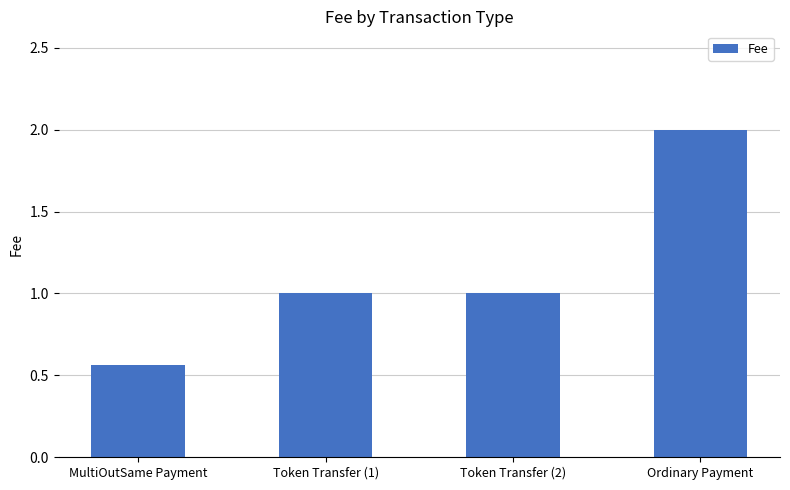

What is the maximum value shown in the chart?

2.0